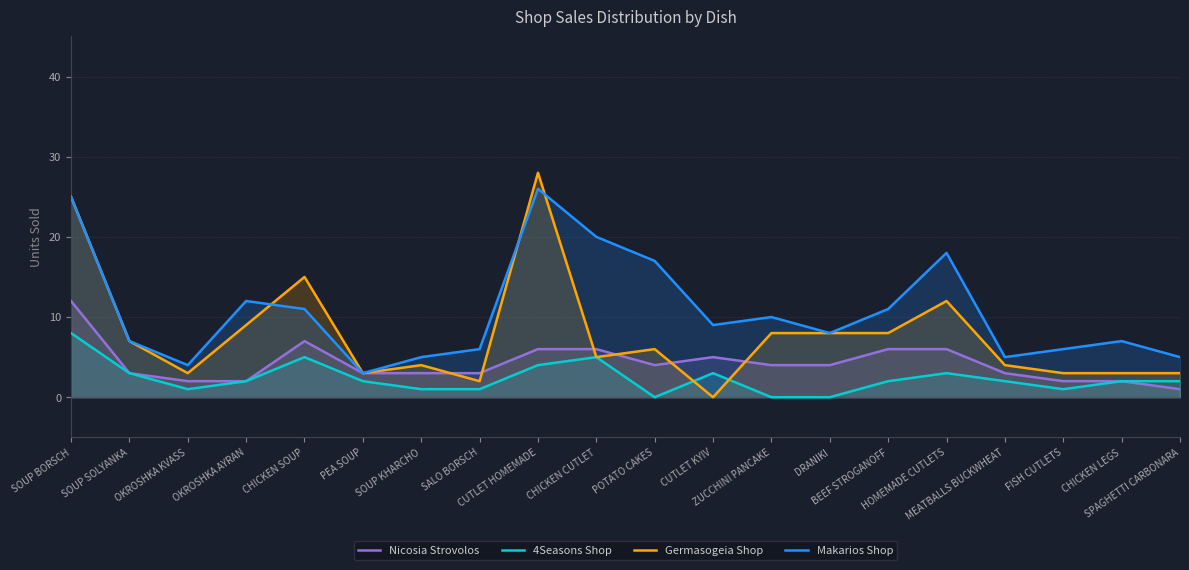

Does the chart have visible grid lines?

Yes